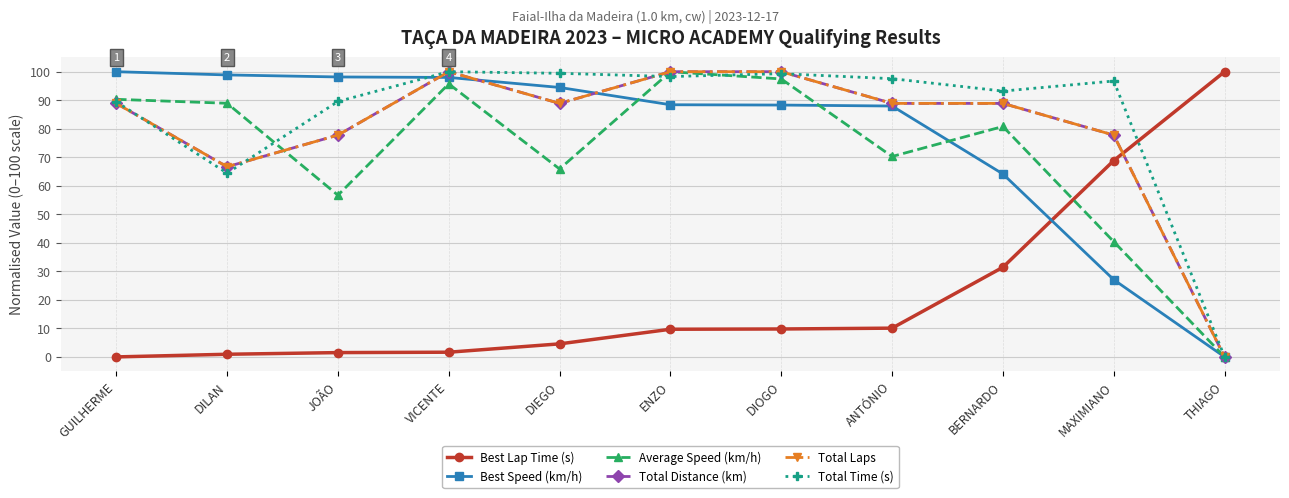

Rank the series by their maximum value, from highest to lowest.

Best Lap Time (s), Best Speed (km/h), Average Speed (km/h), Total Distance (km), Total Laps, Total Time (s)